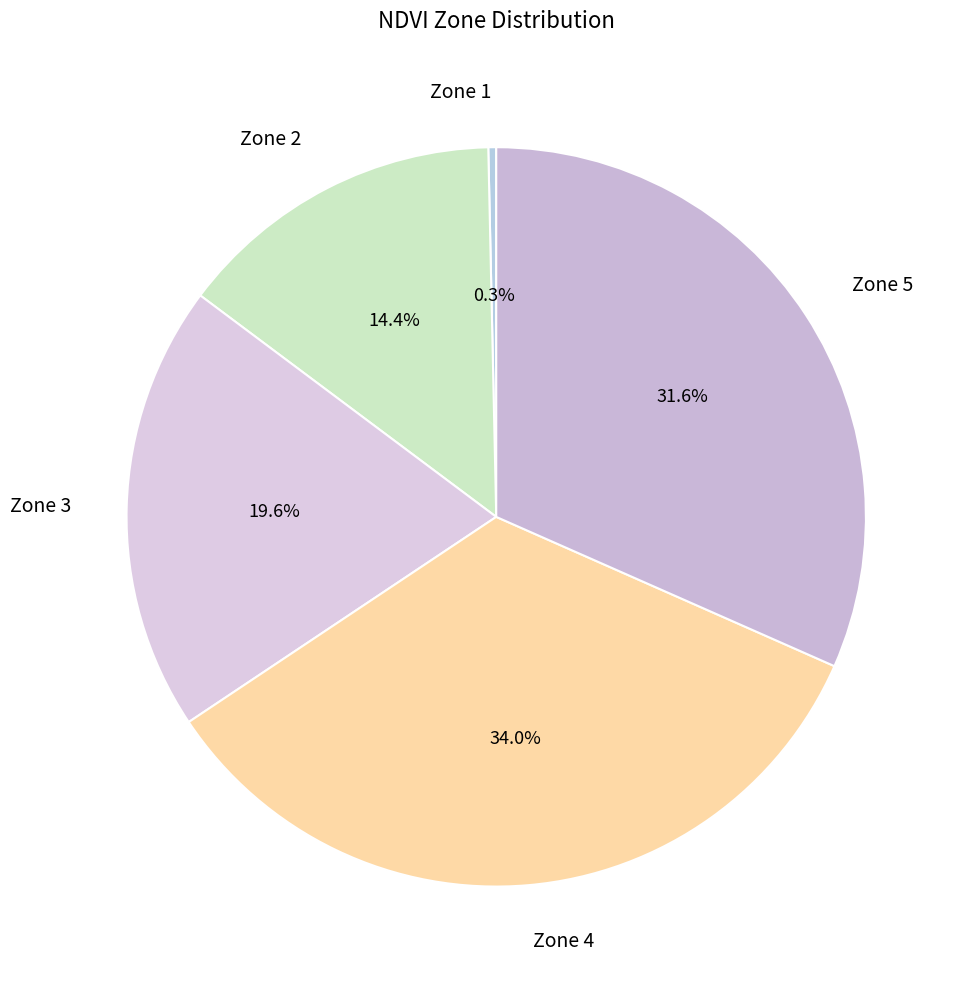

Count the number of slices in the pie.

5